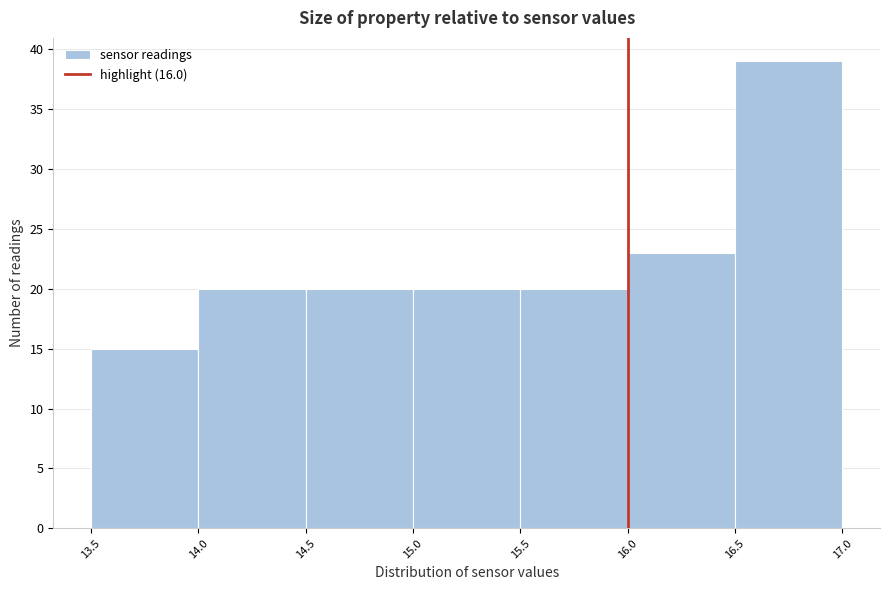

Reading left to right, list every bar in this chart as the range it spans on the x-axis followed by its height. The values are not printed on the chart, so give them approximately, as read against the axis.

13.5 to 14.0: 15
14.0 to 14.5: 20
14.5 to 15.0: 20
15.0 to 15.5: 20
15.5 to 16.0: 20
16.0 to 16.5: 23
16.5 to 17.0: 39